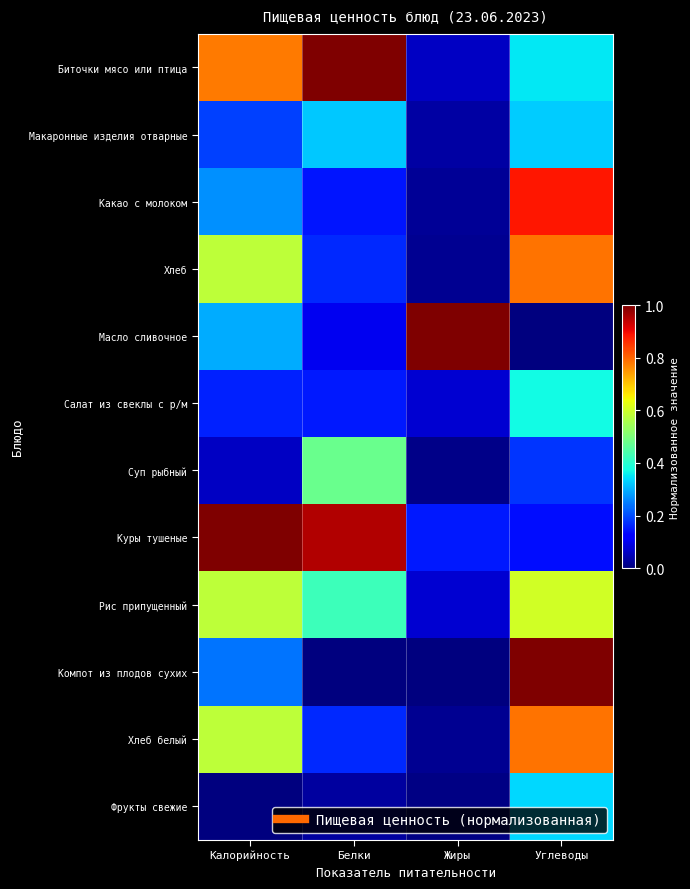

Rank the series by their maximum value, from lowest to highest.

Макаронные изделия отварные, Фрукты свежие, Салат из свеклы с р/м, Суп рыбный, Рис припущенный, Хлеб, Хлеб белый, Какао с молоком, Биточки мясо или птица, Масло сливочное, Куры тушеные, Компот из плодов сухих